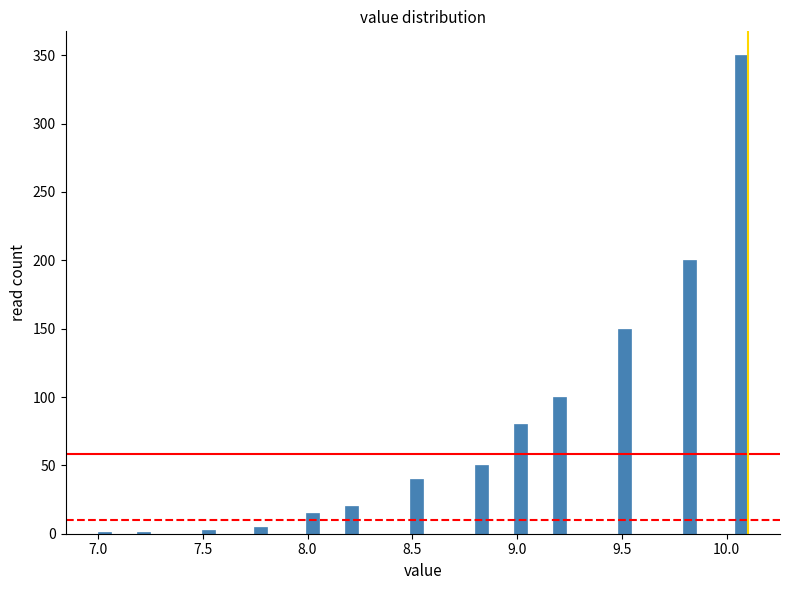

Around what value on the x-axis is the tallest bar? Give the approximate position of its centre, as read against the axis.

10.05